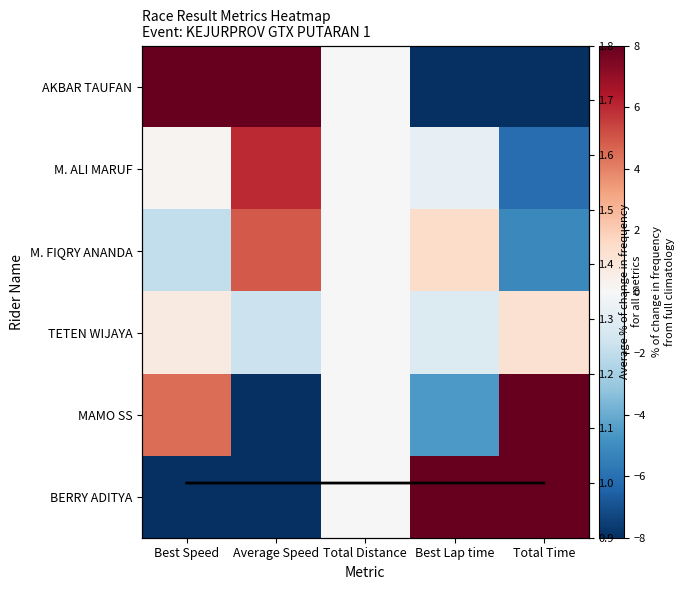

What is the difference between the highest and lowest values at Best Lap time?

26.4